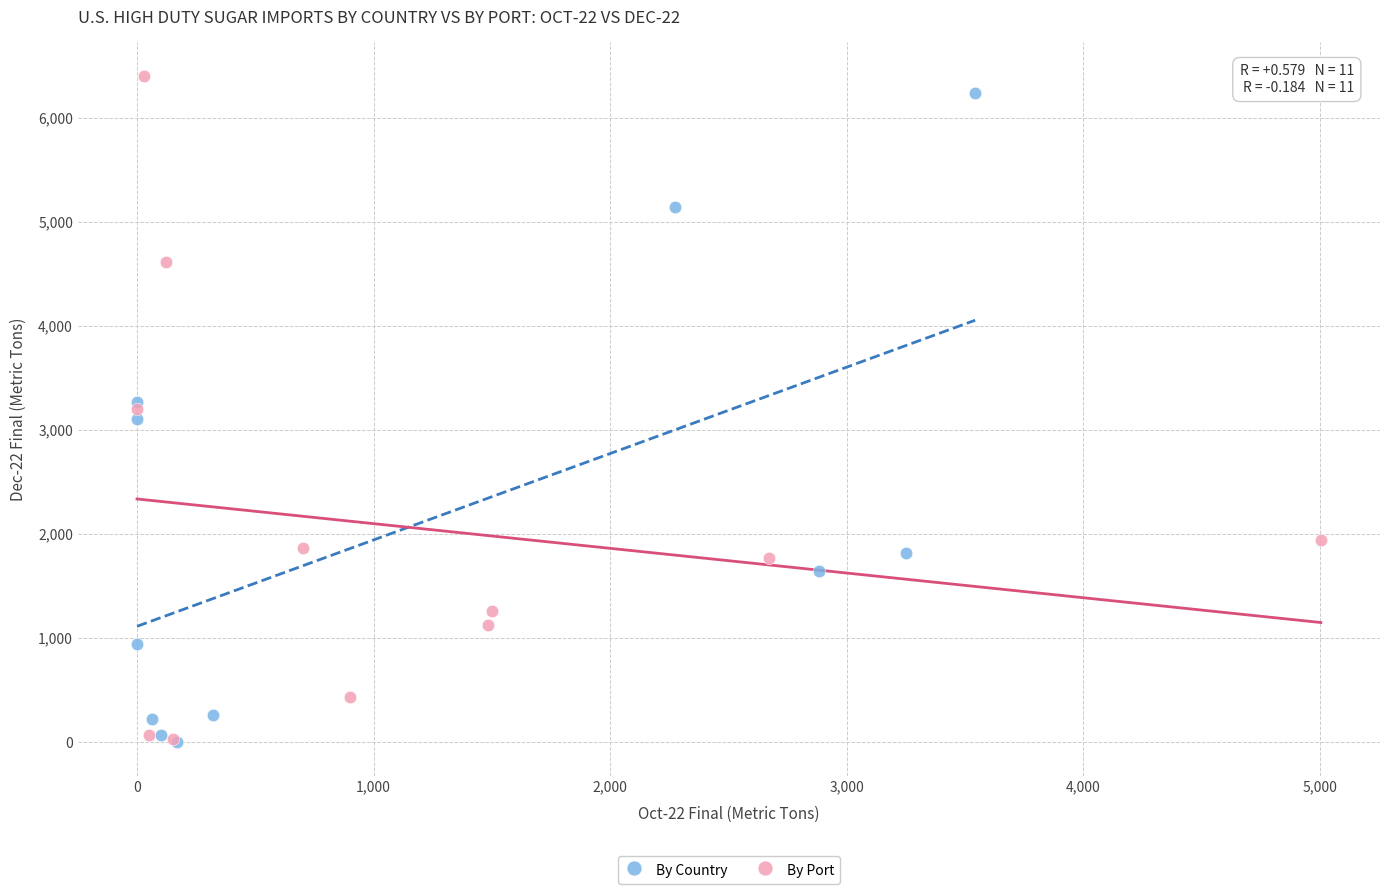

Which series has the widest spread of Y values?

By Port